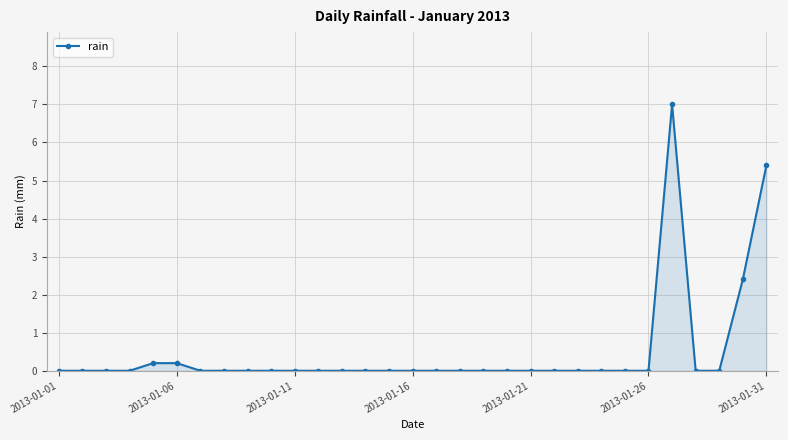

What is the maximum value shown in the chart?

7.0